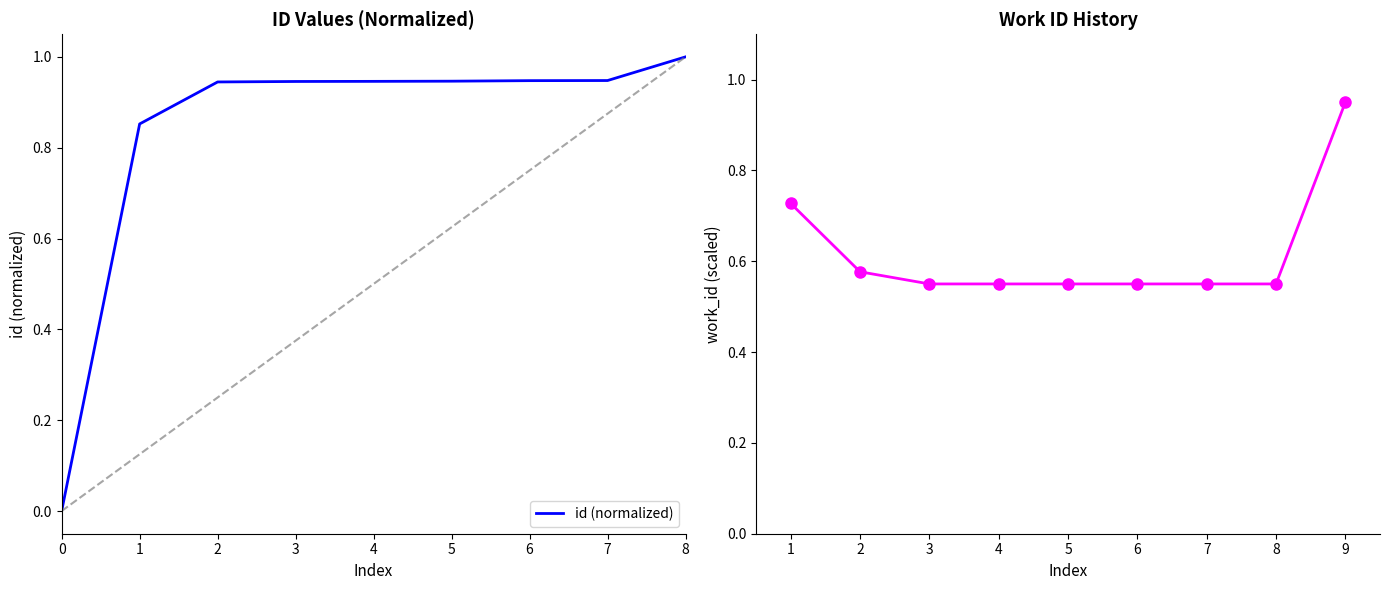

What value does the id (normalized) series have at 8?

1.0